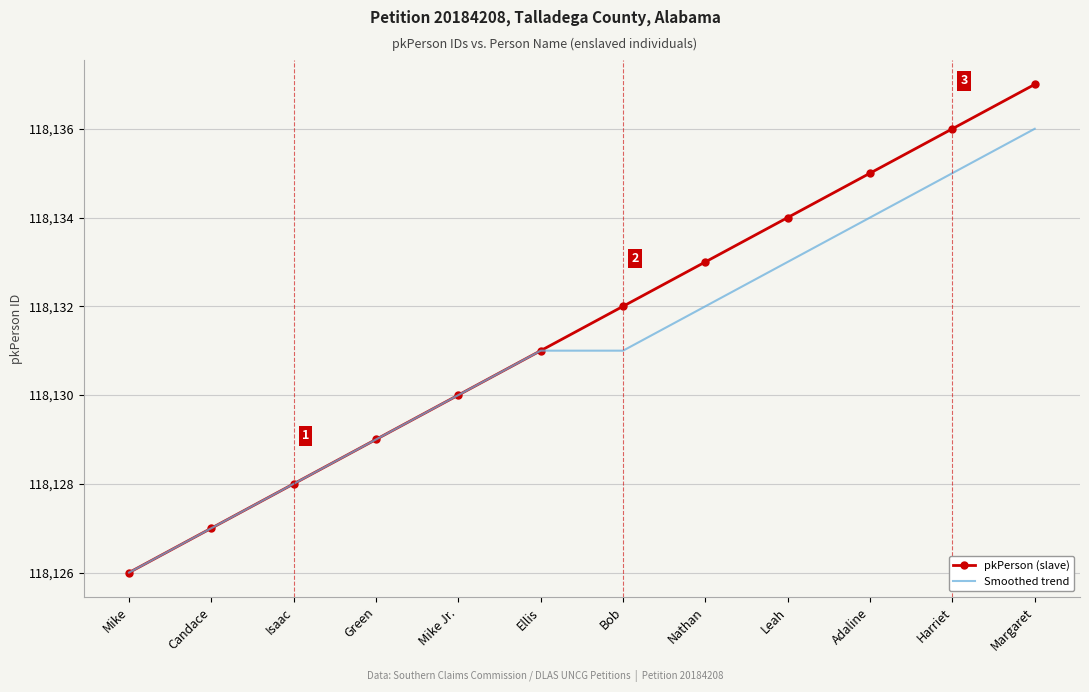

At Bob, list the series in order from largest to smallest.

pkPerson (slave), Smoothed trend